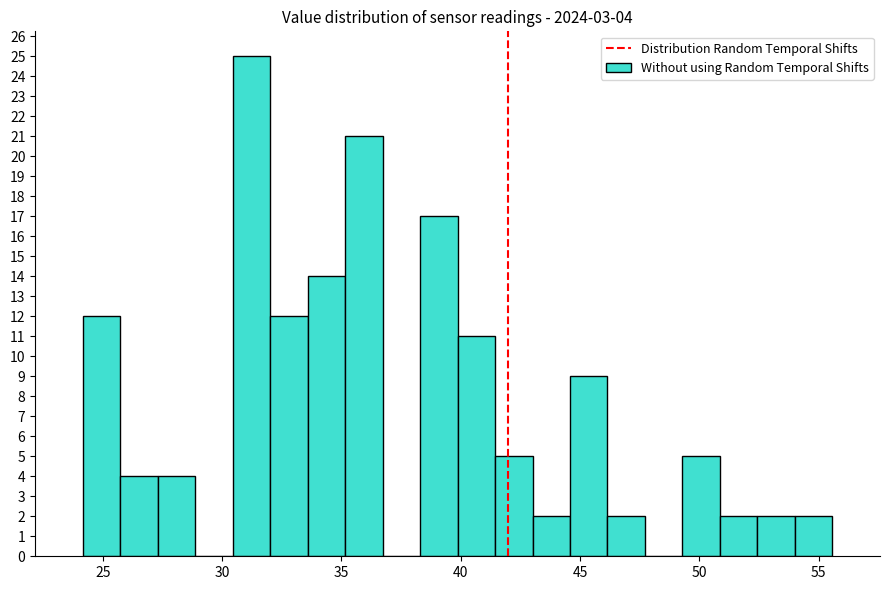

Around what value on the x-axis is the tallest bar? Give the approximate position of its centre, as read against the axis.

31.0